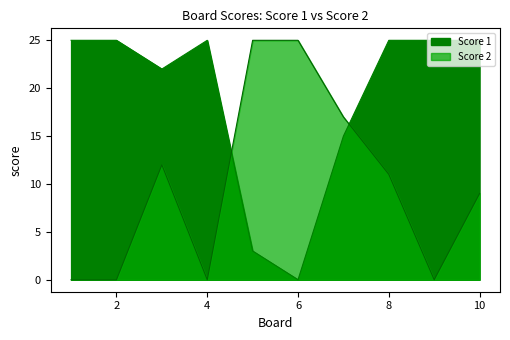

How many times do Score 1 and Score 2 cross each other?

2